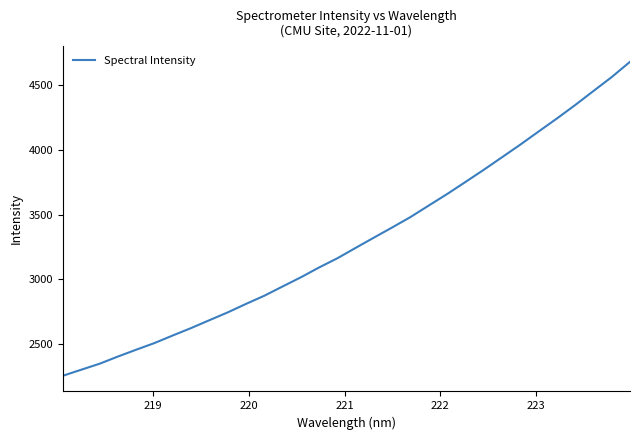

What is the smallest value displayed?

2257.6